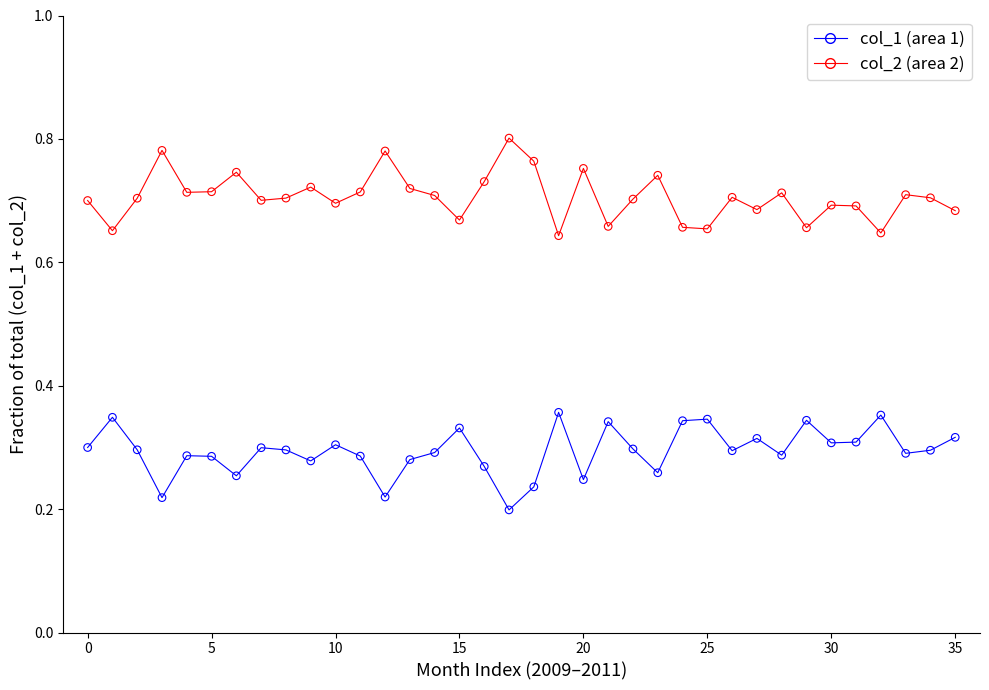

What are all the series names shown in the legend?

col_1 (area 1), col_2 (area 2)